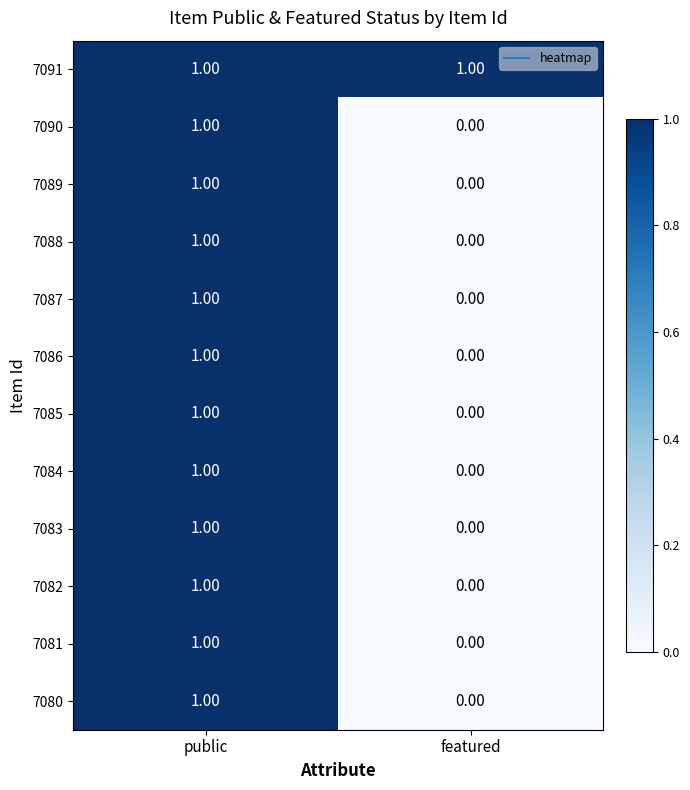

Rank the categories by 7081 value from highest to lowest.

public, featured